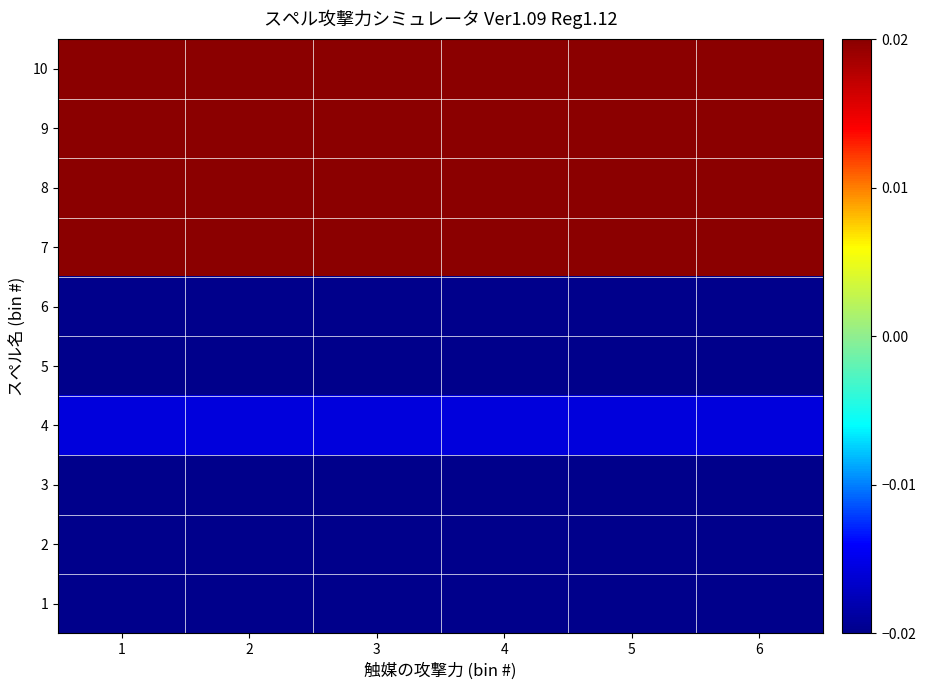

Count the number of data series in this chart.

10